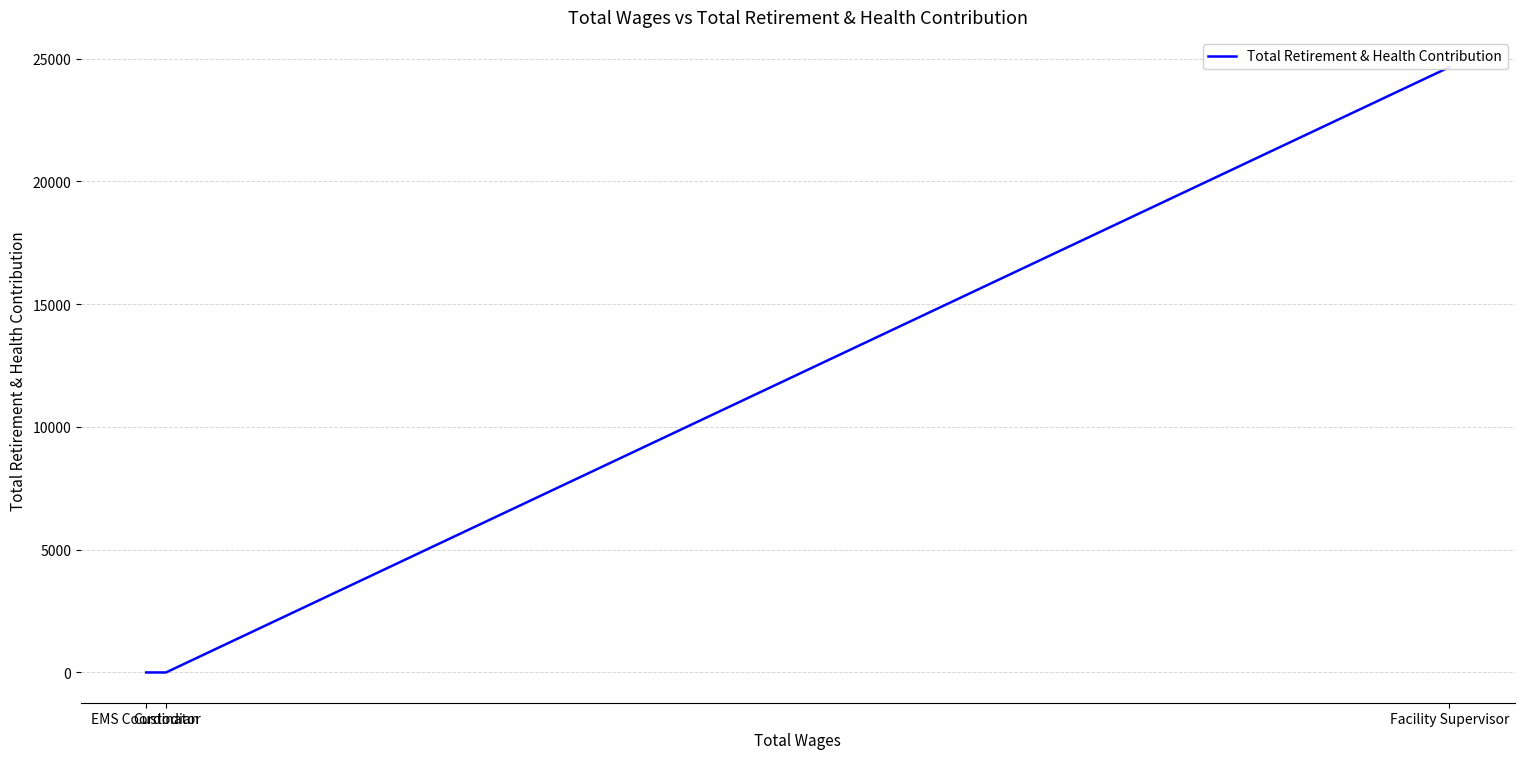

How many lines are shown in the chart?

1